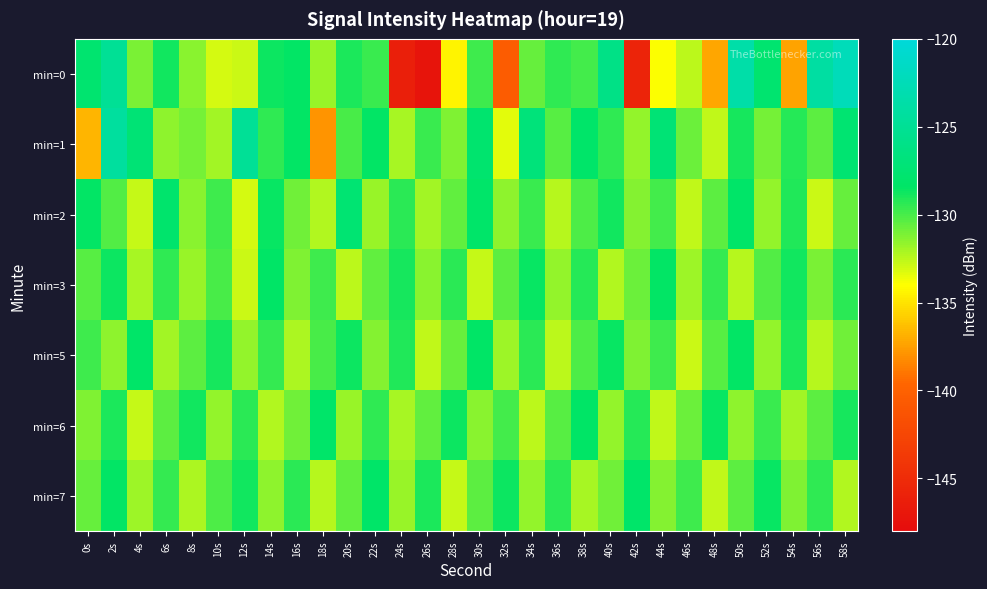

What is the total value across all series at 34s?

-909.3